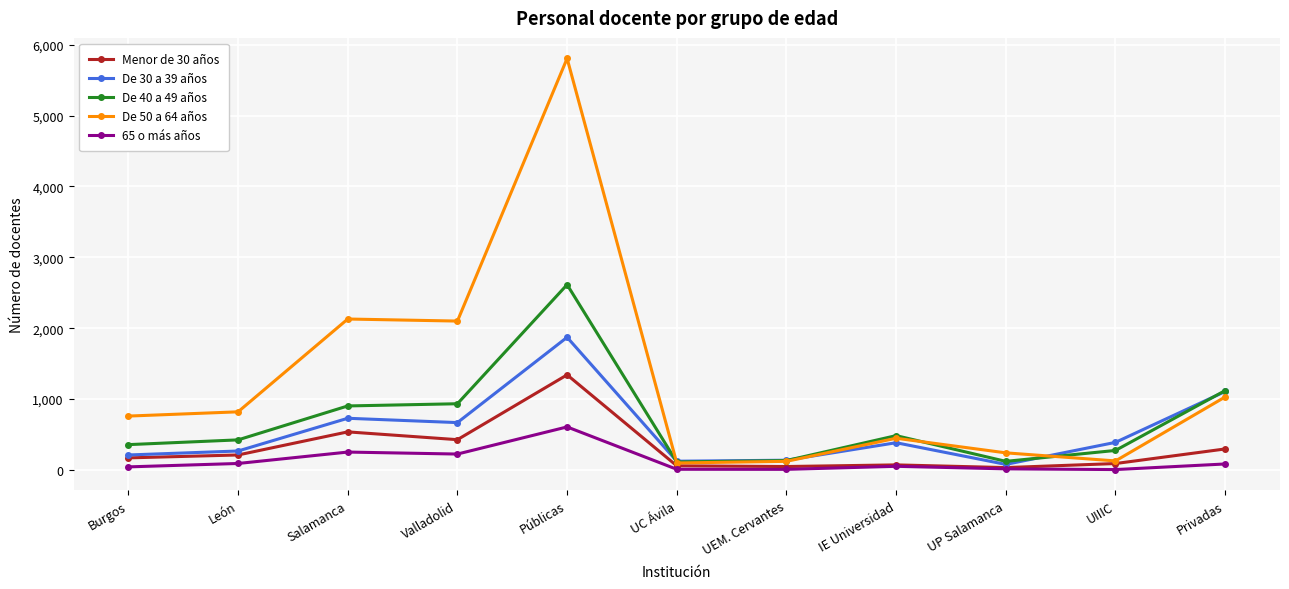

What is the sum of the De 30 a 39 años values at Burgos and UIIIC?

598